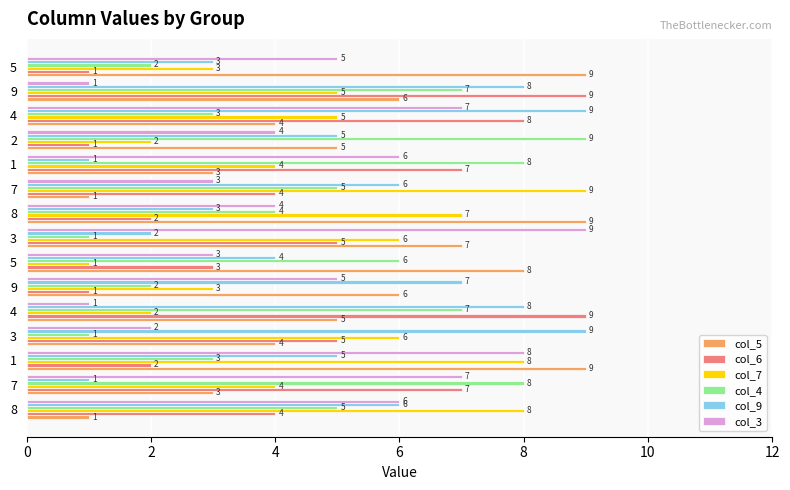

How many series are shown in this chart?

6